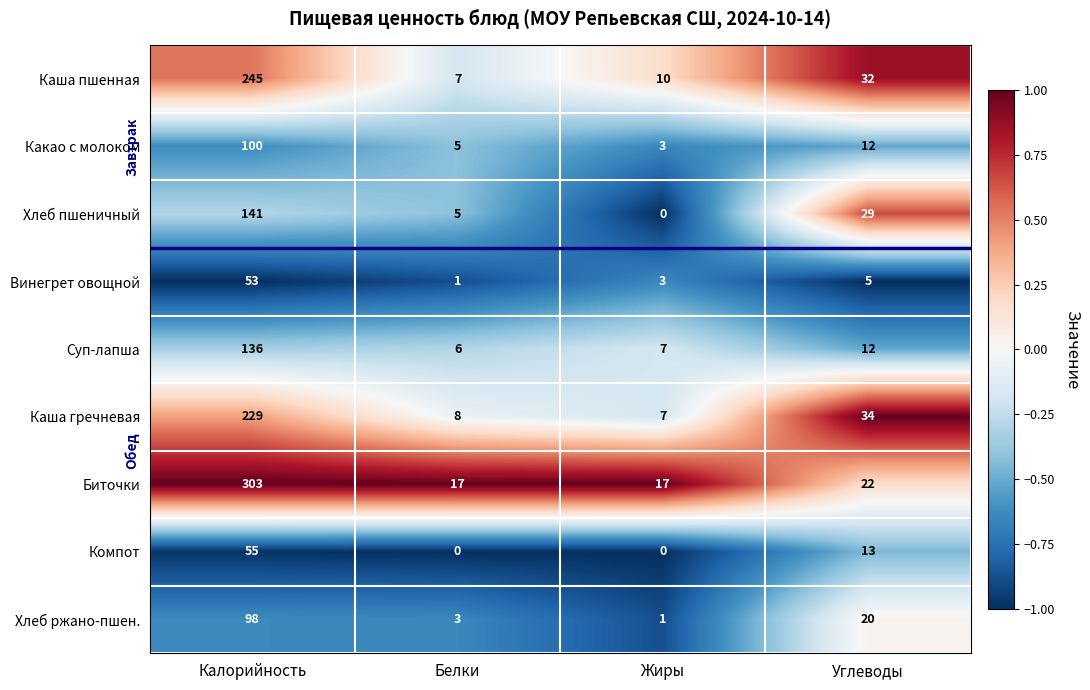

At which label does Винегрет овощной first exceed 5?

Калорийность